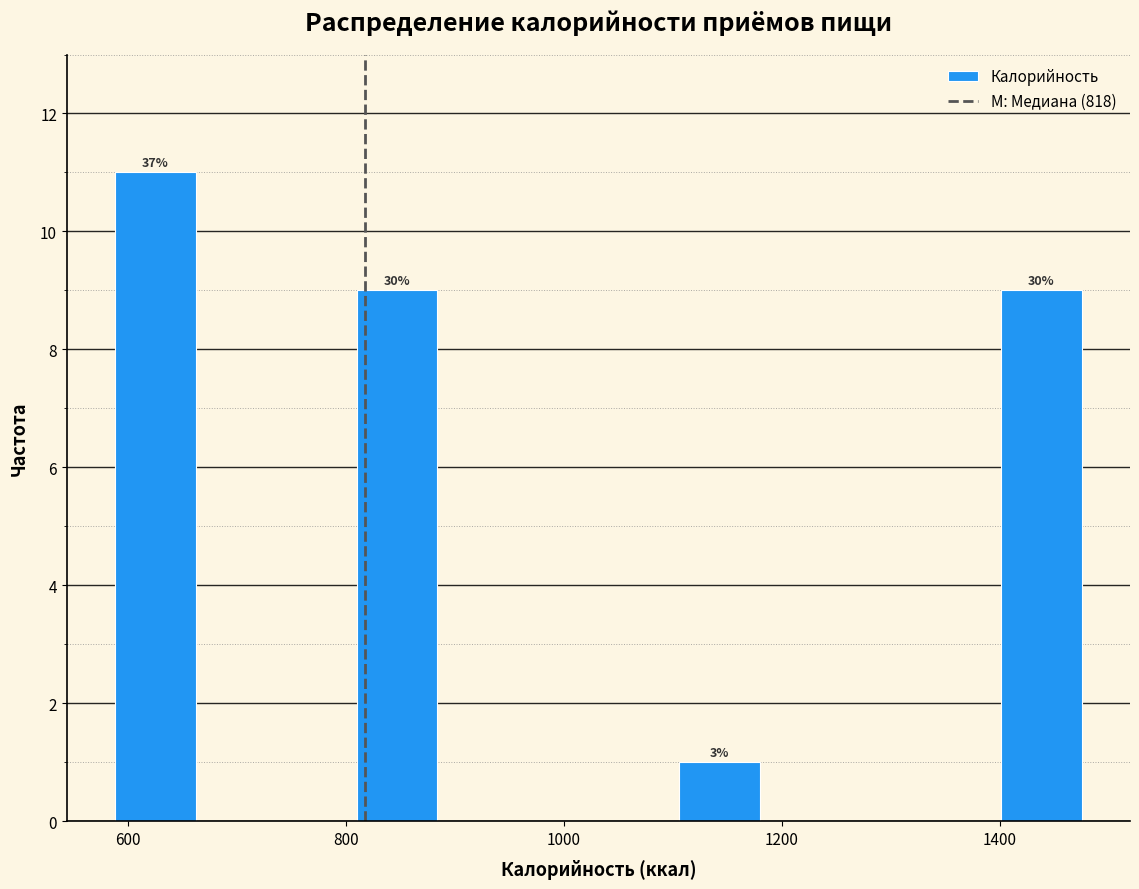

Read against the x-axis, roughly where is the centre of the tallest bar?

620